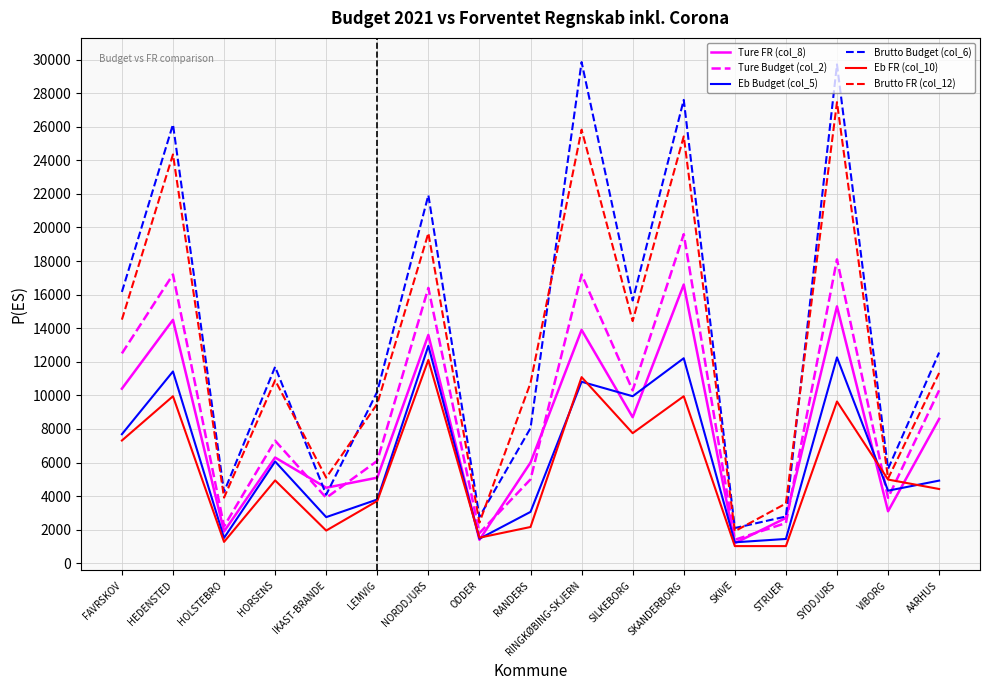

Which category has the lowest value in the Ture Budget (col_2) series?

SKIVE